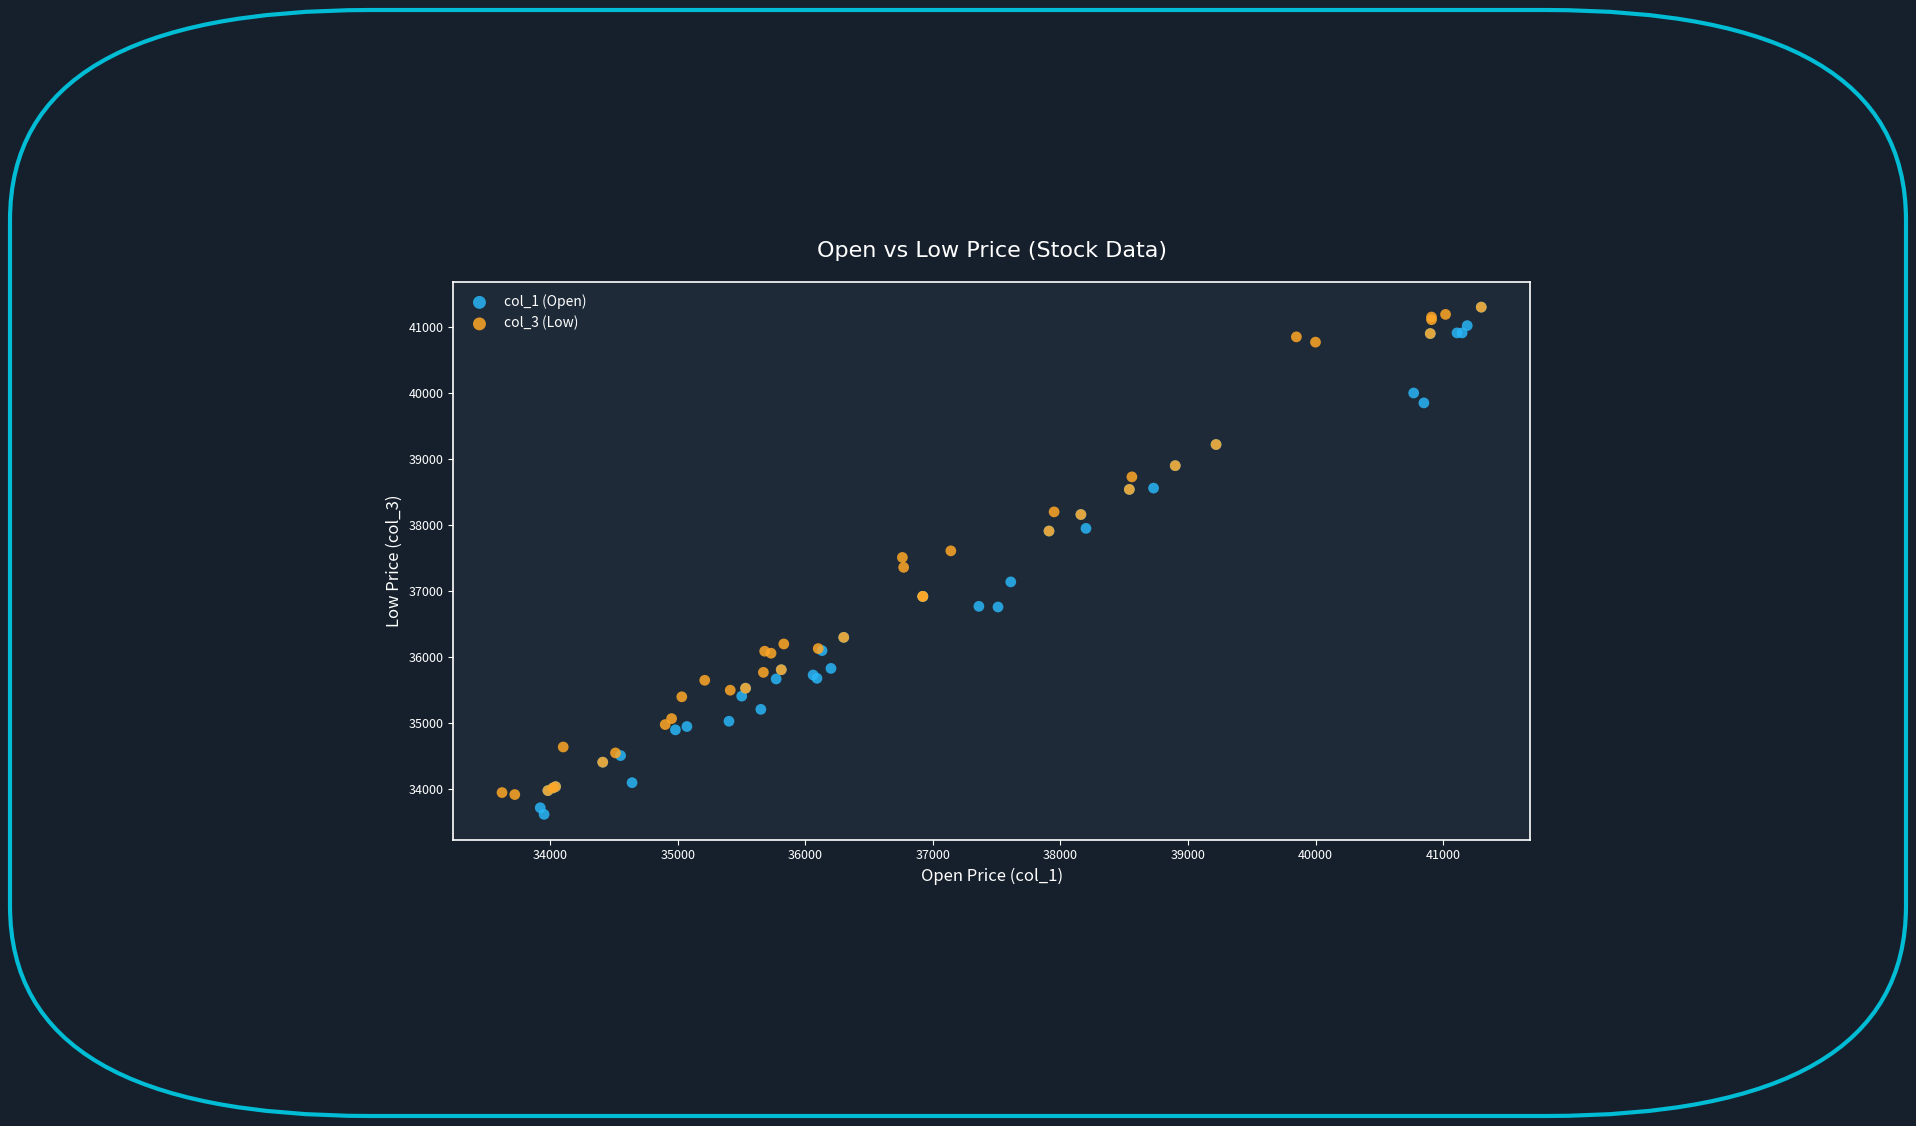

What are all the series names shown in the legend?

col_1 (Open), col_3 (Low)